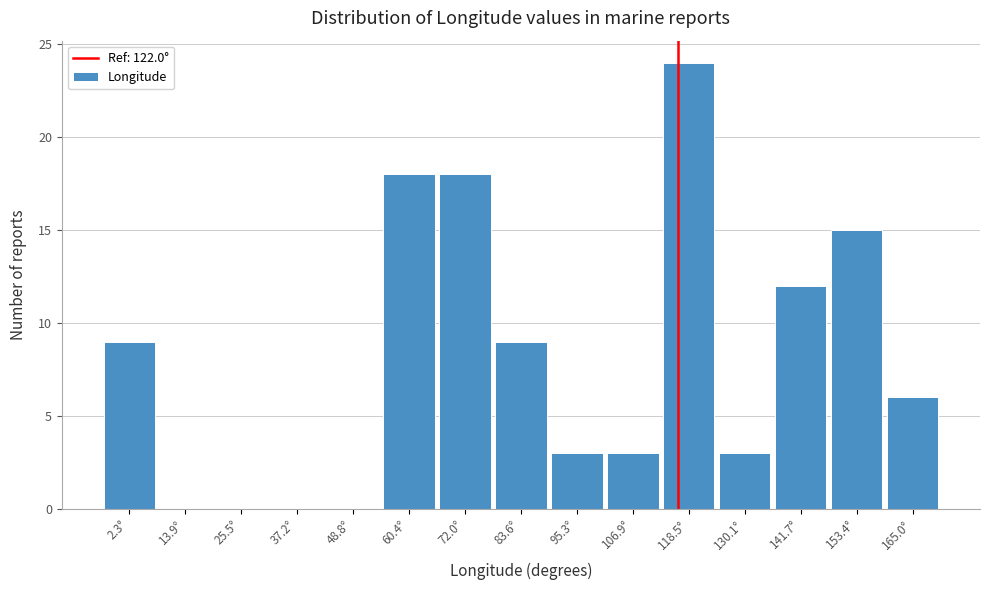

Reading left to right, list all the values displayed in this chart.

2.3°=9	13.9°=0	25.5°=0	37.2°=0	48.8°=0	60.4°=18	72.0°=18	83.6°=9	95.3°=3	106.9°=3	118.5°=24	130.1°=3	141.7°=12	153.4°=15	165.0°=6